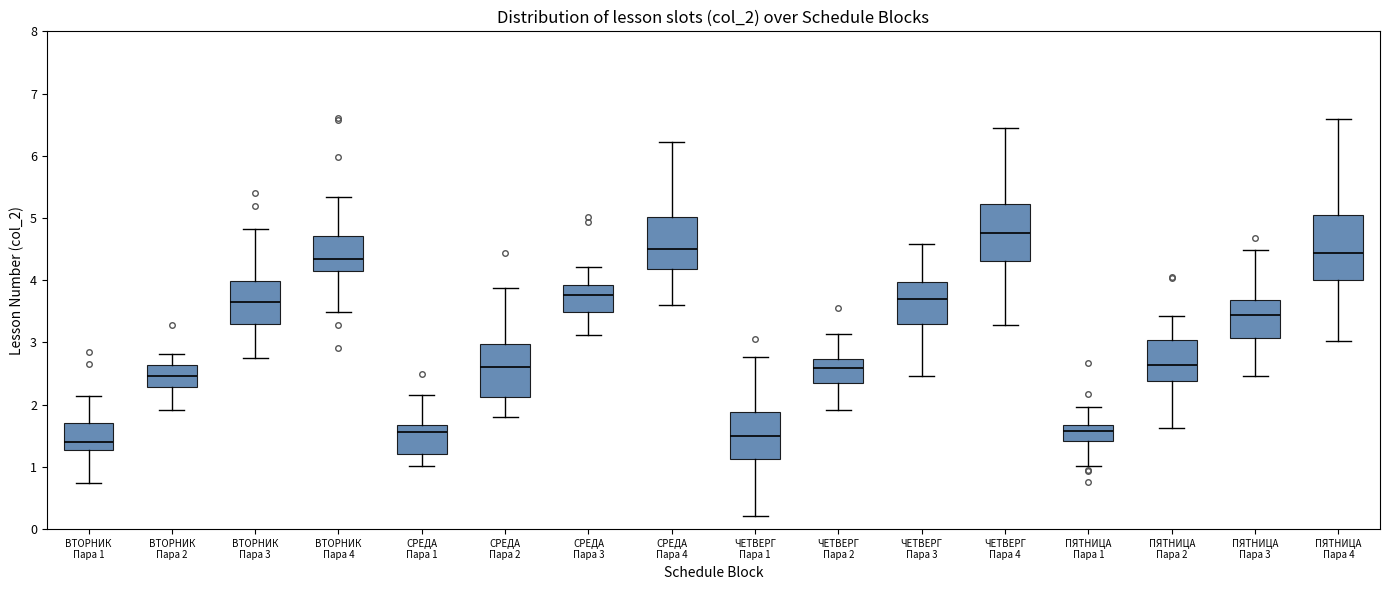

Reading left to right, read every box against the y-axis: the position of its median line, the range the box covers, and the ends of its whiskers. The values are not printed on the chart, so give them approximately, as read against the axis.

ВТОРНИК Пара 1: median 1.4, box 1.3 to 1.7, whiskers 0.7 to 2.1
ВТОРНИК Пара 2: median 2.5, box 2.3 to 2.6, whiskers 1.9 to 2.8
ВТОРНИК Пара 3: median 3.7, box 3.3 to 4.0, whiskers 2.8 to 4.8
ВТОРНИК Пара 4: median 4.3, box 4.2 to 4.7, whiskers 3.5 to 5.3
СРЕДА Пара 1: median 1.6, box 1.2 to 1.7, whiskers 1.0 to 2.2
СРЕДА Пара 2: median 2.6, box 2.1 to 3.0, whiskers 1.8 to 3.9
СРЕДА Пара 3: median 3.8, box 3.5 to 3.9, whiskers 3.1 to 4.2
СРЕДА Пара 4: median 4.5, box 4.2 to 5.0, whiskers 3.6 to 6.2
ЧЕТВЕРГ Пара 1: median 1.5, box 1.1 to 1.9, whiskers 0.2 to 2.8
ЧЕТВЕРГ Пара 2: median 2.6, box 2.3 to 2.7, whiskers 1.9 to 3.1
ЧЕТВЕРГ Пара 3: median 3.7, box 3.3 to 4.0, whiskers 2.5 to 4.6
ЧЕТВЕРГ Пара 4: median 4.8, box 4.3 to 5.2, whiskers 3.3 to 6.4
ПЯТНИЦА Пара 1: median 1.6, box 1.4 to 1.7, whiskers 1.0 to 2.0
ПЯТНИЦА Пара 2: median 2.6, box 2.4 to 3.0, whiskers 1.6 to 3.4
ПЯТНИЦА Пара 3: median 3.4, box 3.1 to 3.7, whiskers 2.5 to 4.5
ПЯТНИЦА Пара 4: median 4.4, box 4.0 to 5.1, whiskers 3.0 to 6.6